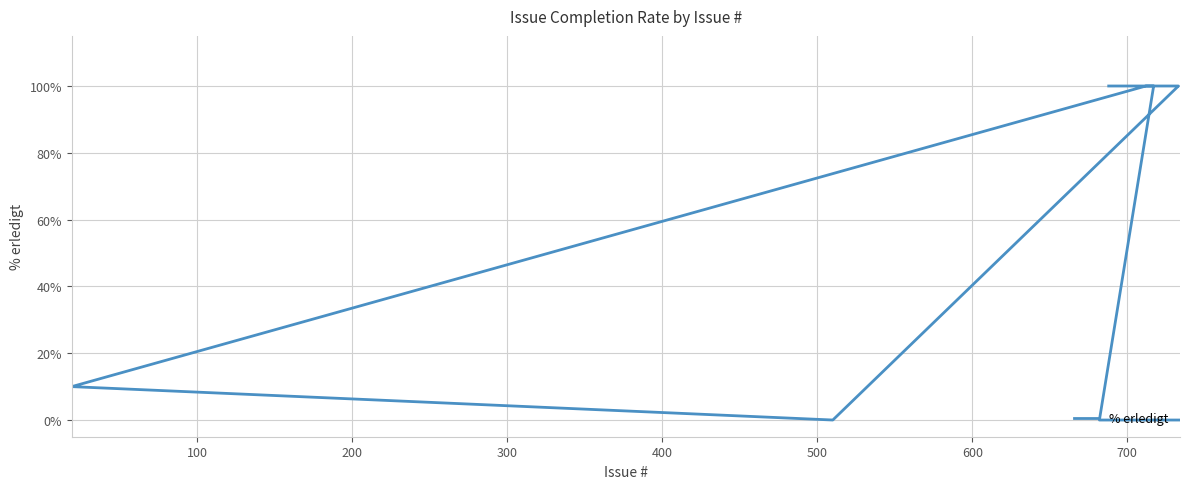

Does the chart display data point markers on the line(s)?

No